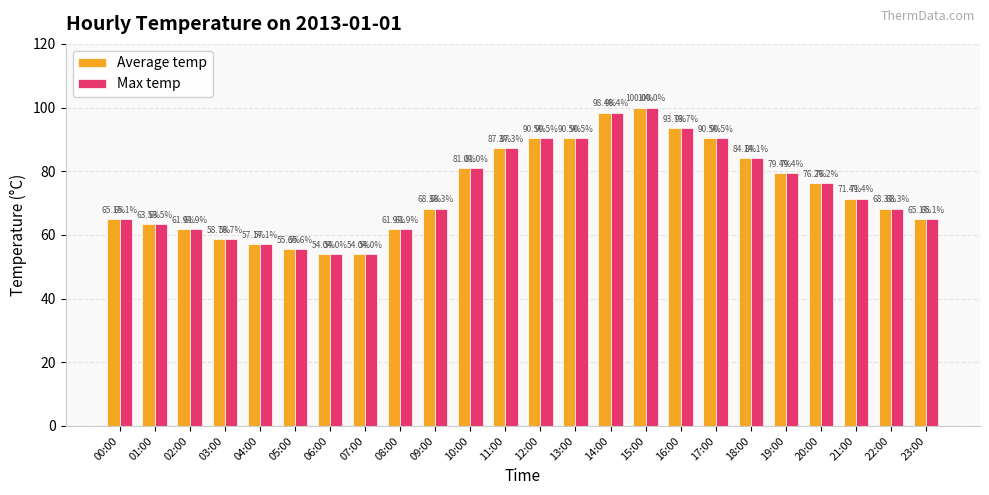

What is the label of the 13th bar from the right?

11:00